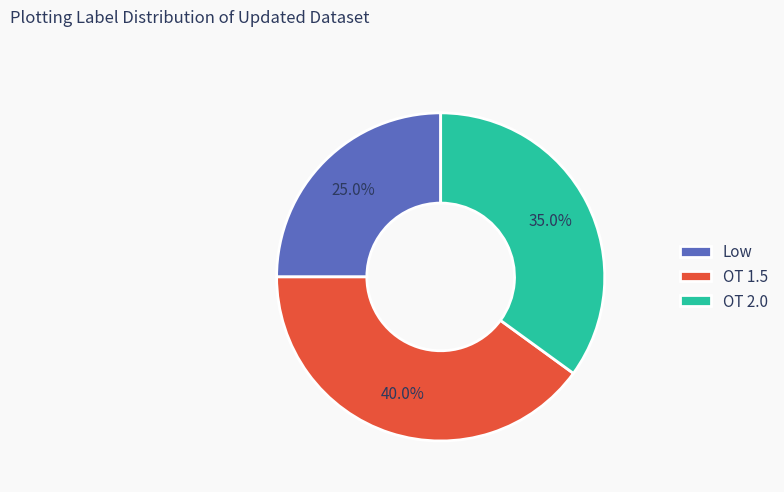

True or false: OT 1.5 accounts for 40% of the total.

True